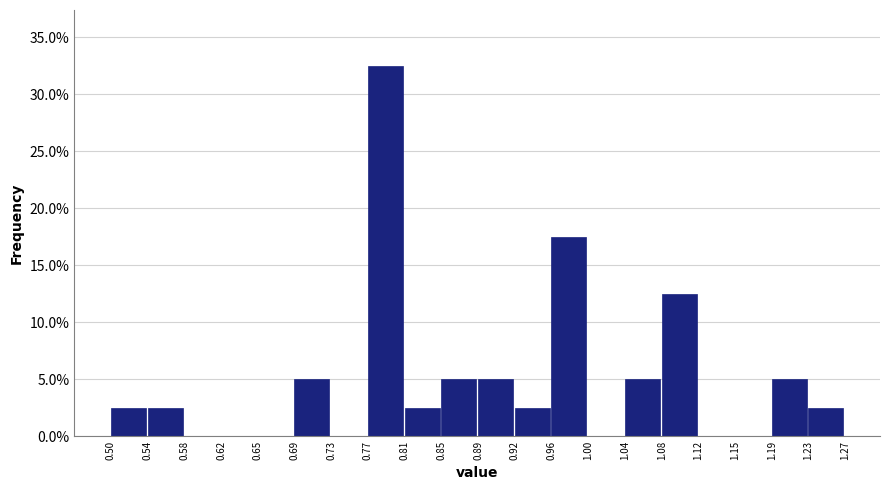

Which range on the x-axis has the tallest bar?

0.77 to 0.81